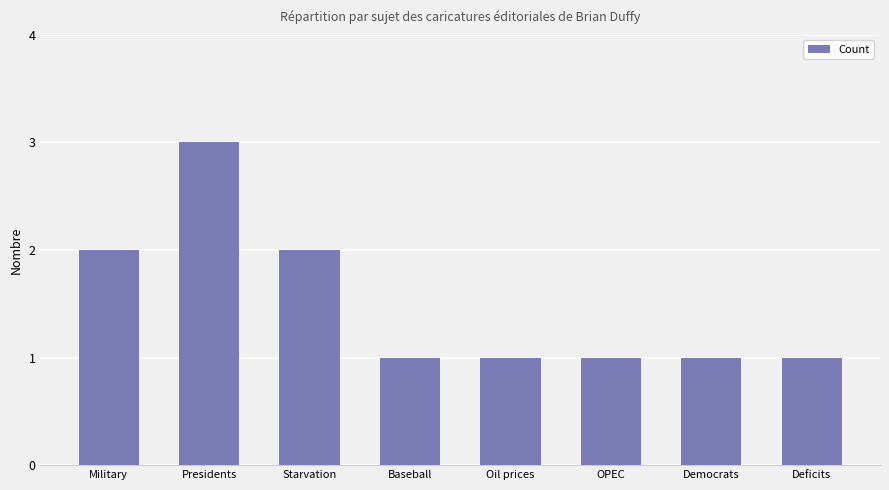

How many values are between 1 and 2?

7